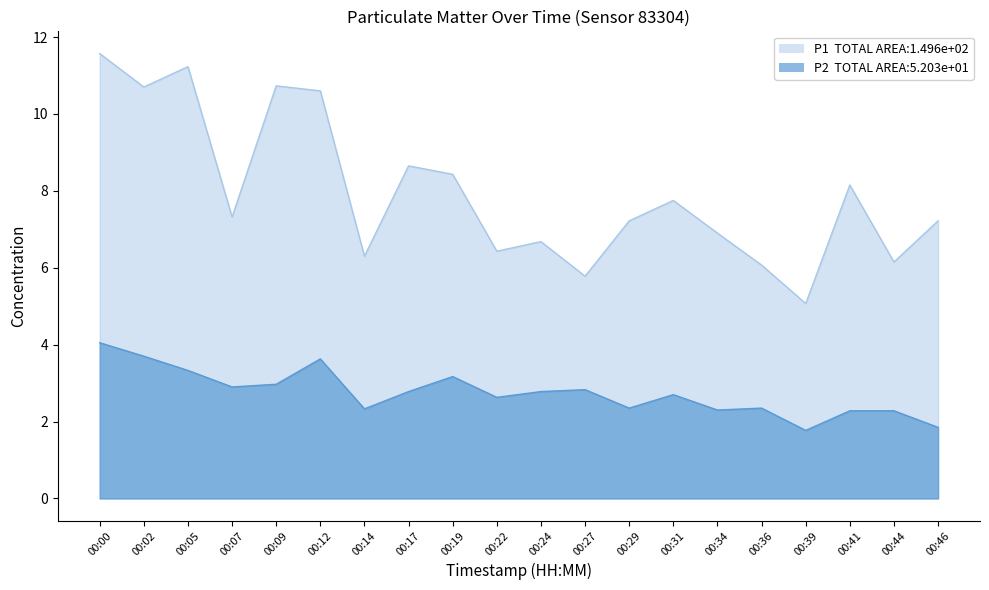

True or false: P1 has a value of 7.8 at 00:31.

True